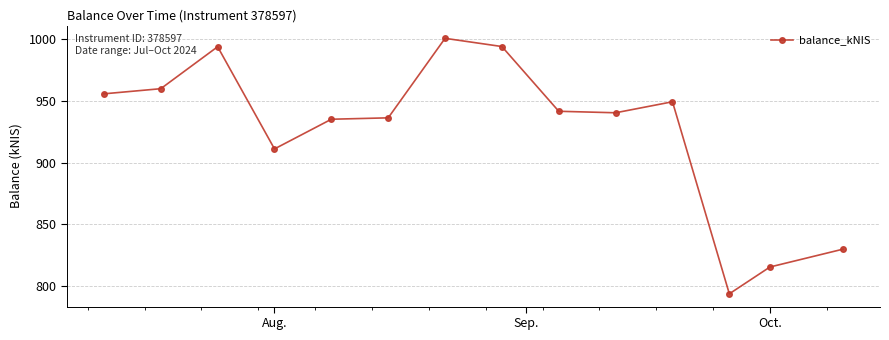

True or false: the data has more than 0 interior local peaks.

True